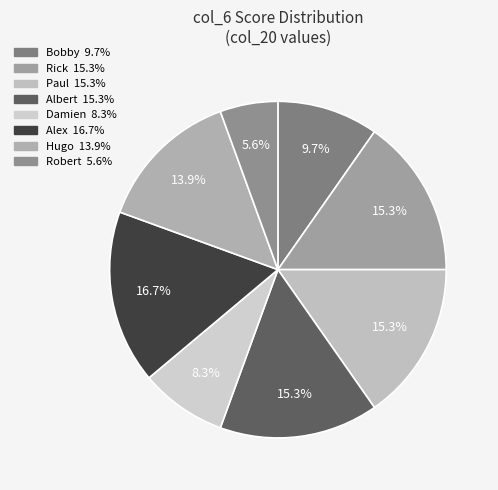

Is it true that Damien is 2% of the pie?

False